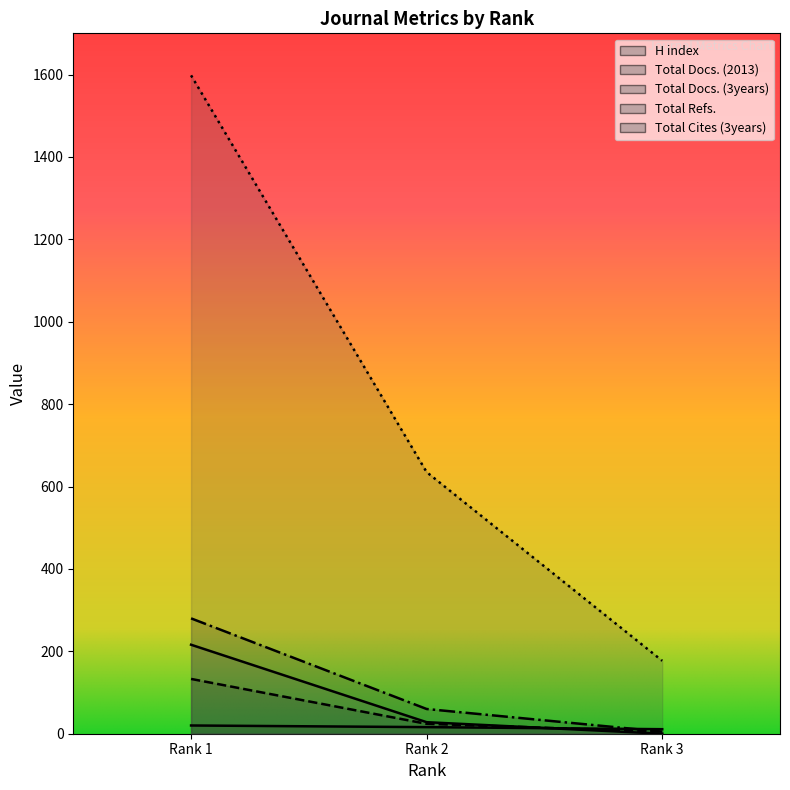

What is the maximum value for Total Cites (3years)?

216